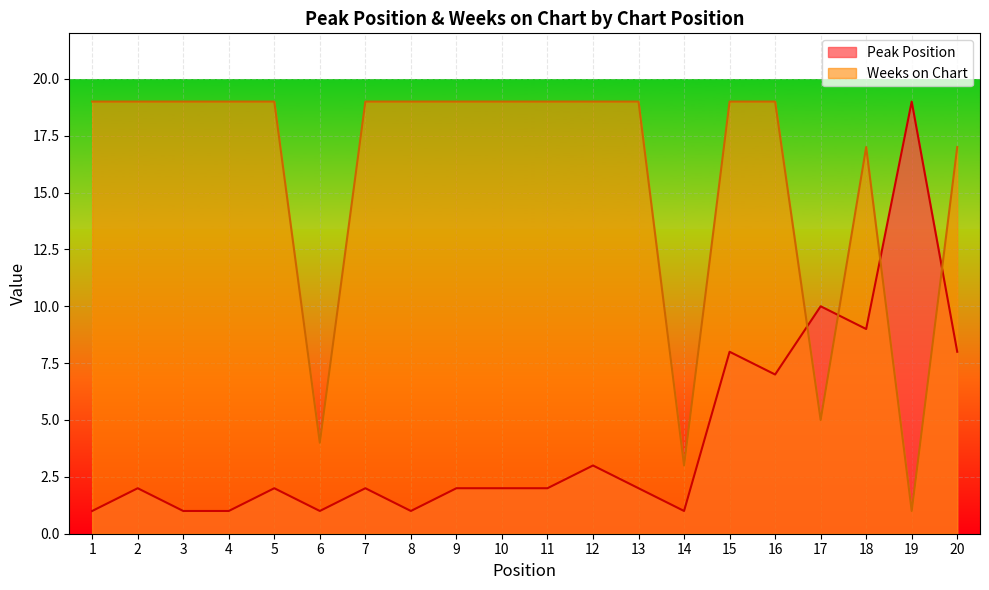

What is the difference between the highest and lowest values at 1?

18